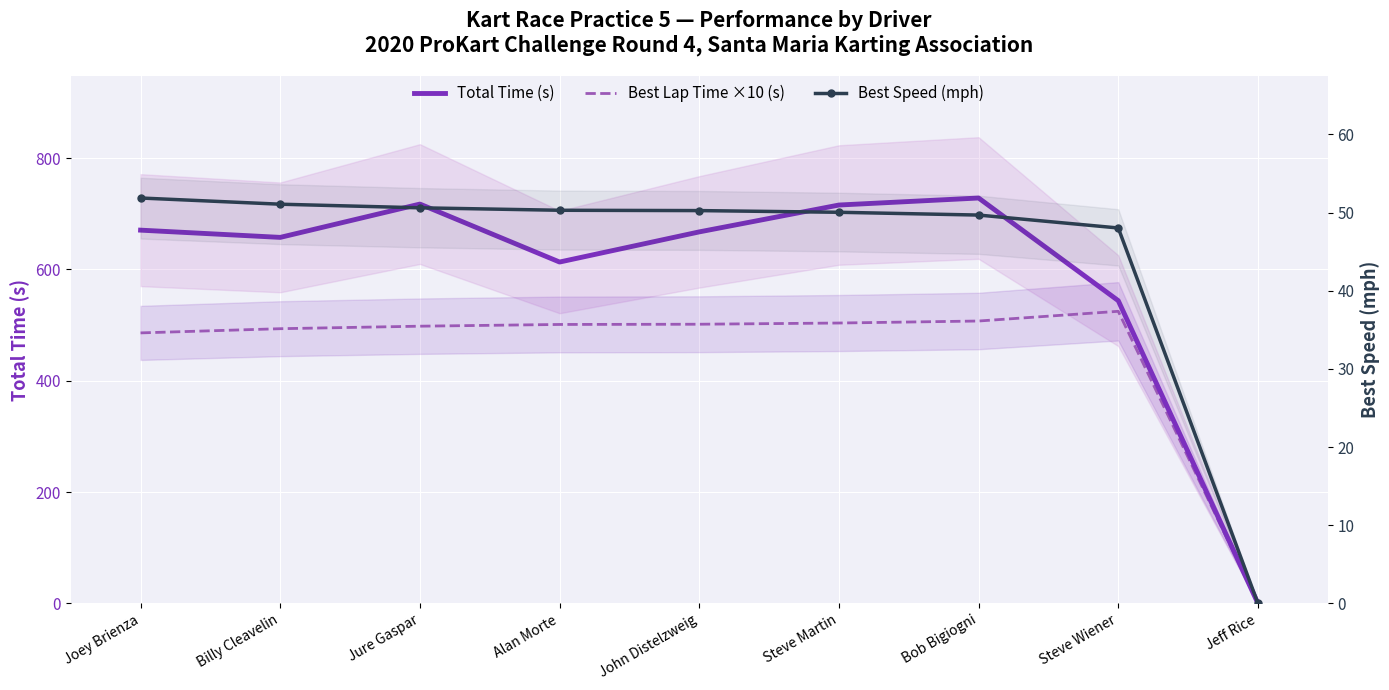

What is the difference between the maximum and minimum values in the Best Speed (mph) series?

51.9